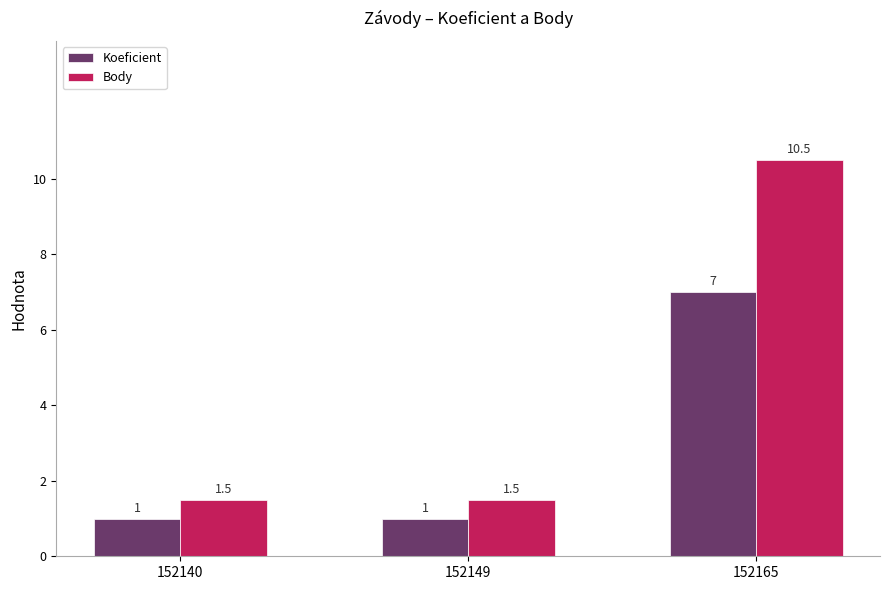

Rank the series by their average value, from lowest to highest.

Koeficient, Body